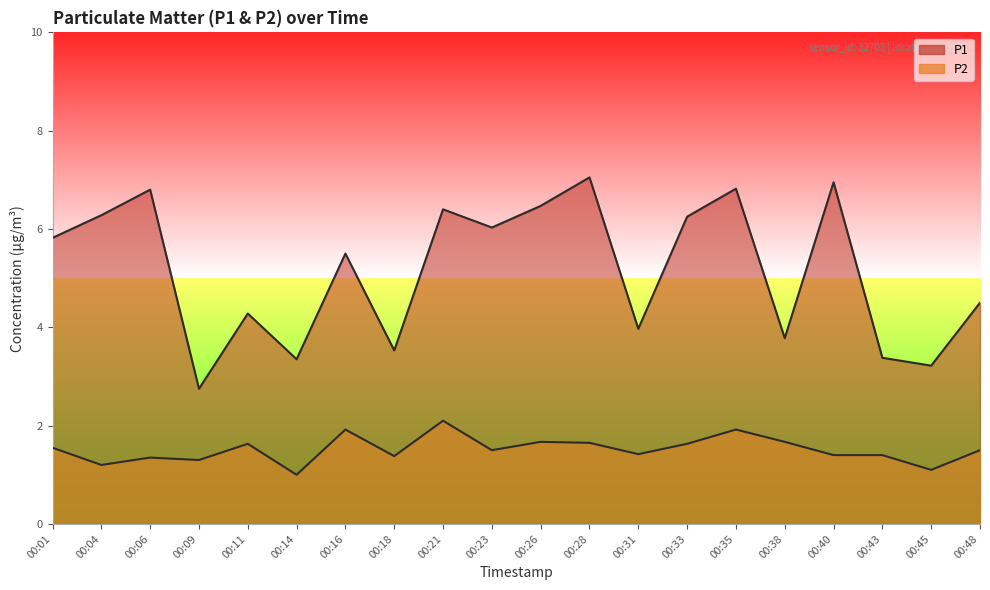

The value of P2 at 00:48 is 1.5. True or false?

True